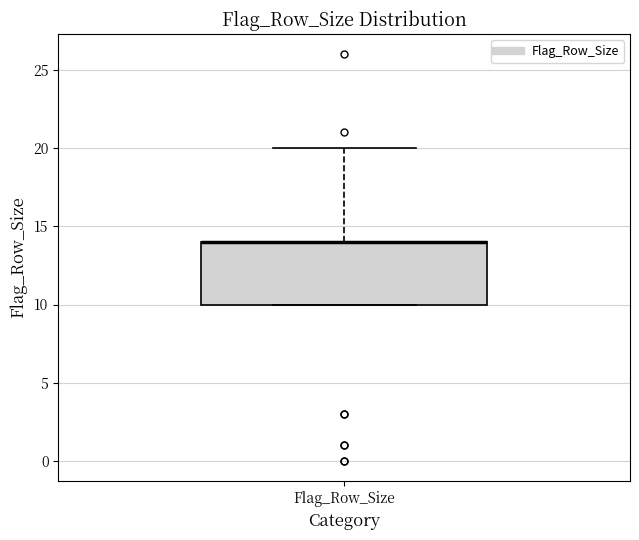

Where does the upper whisker of the box for Flag_Row_Size end on the y-axis? The values are not printed on the chart, so give them approximately, as read against the axis.

20